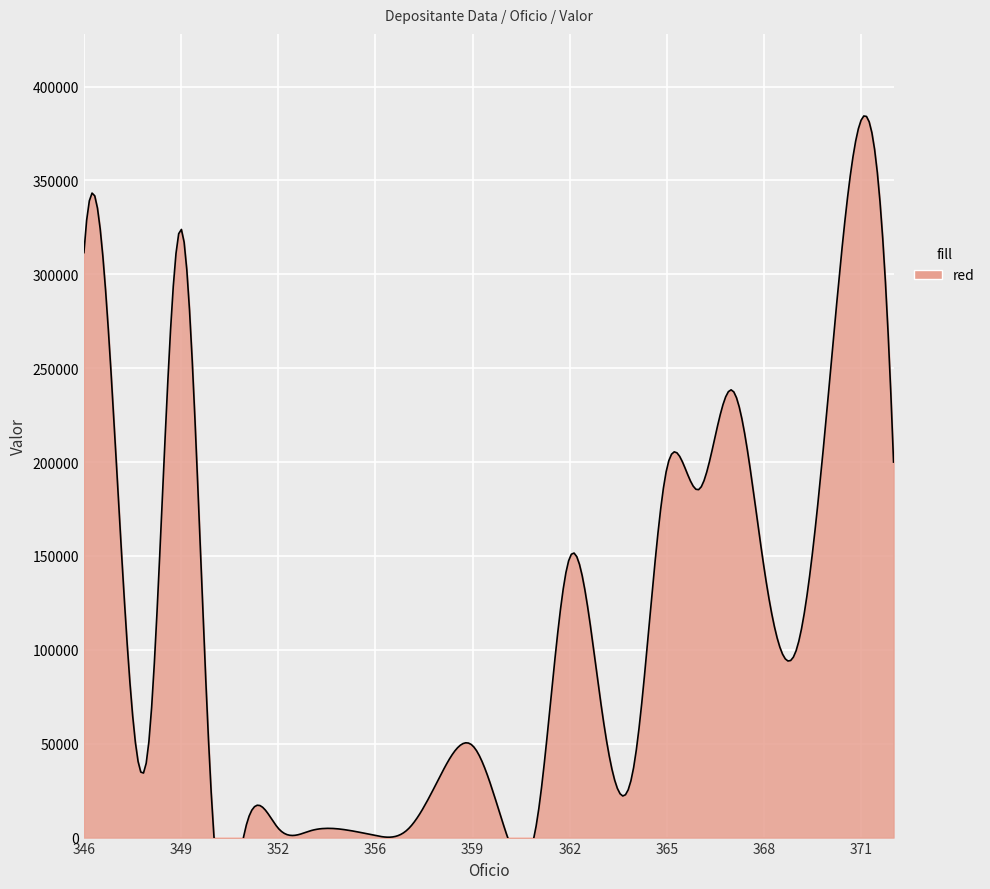

The chart shows a value of 70242.9 at 362. True or false?

False